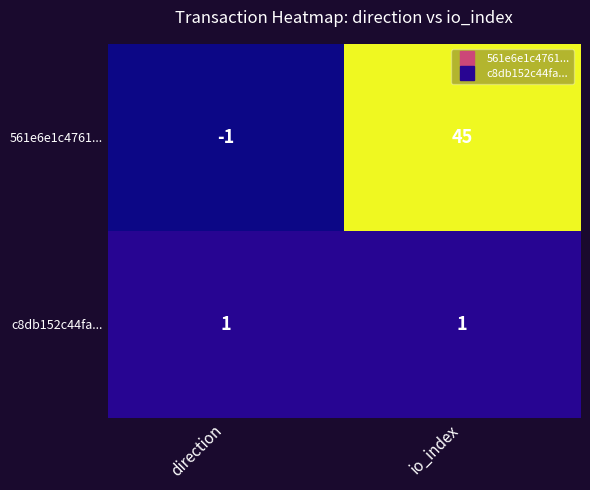

At how many categories does at least one series exceed 24?

1